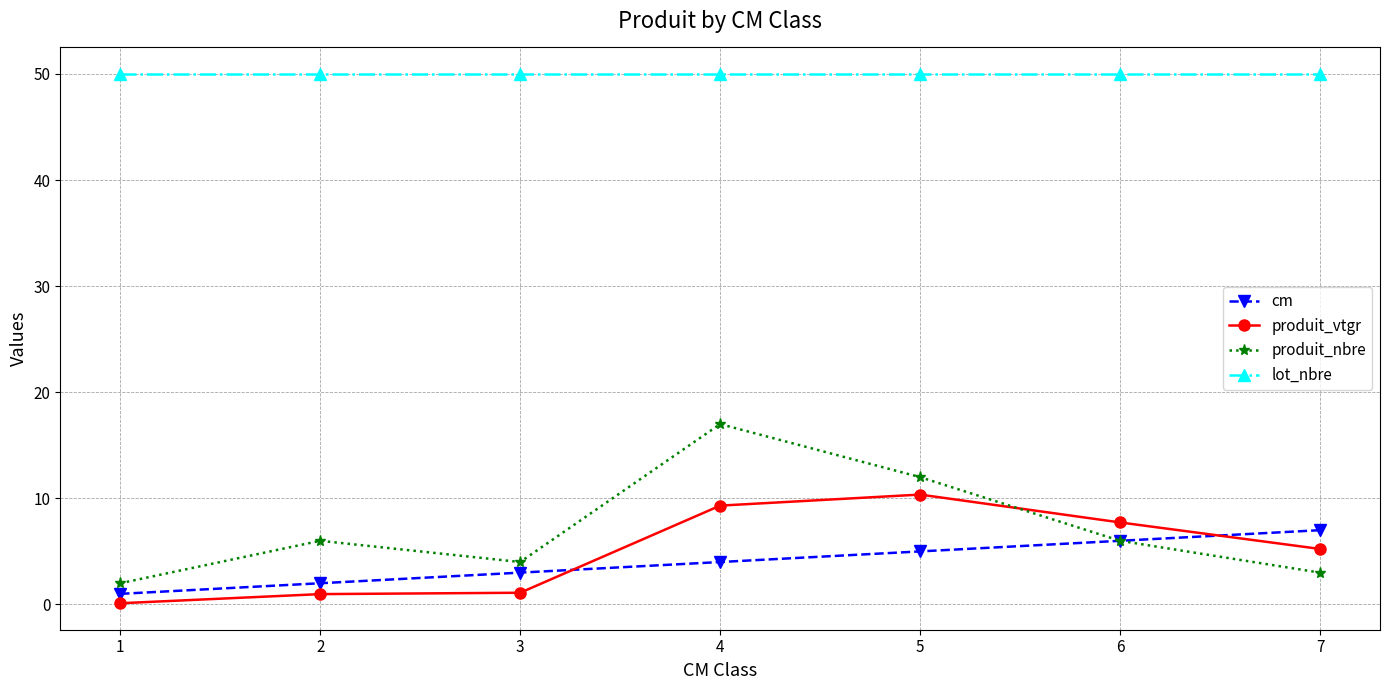

True or false: lot_nbre and produit_nbre intersect in this chart.

False